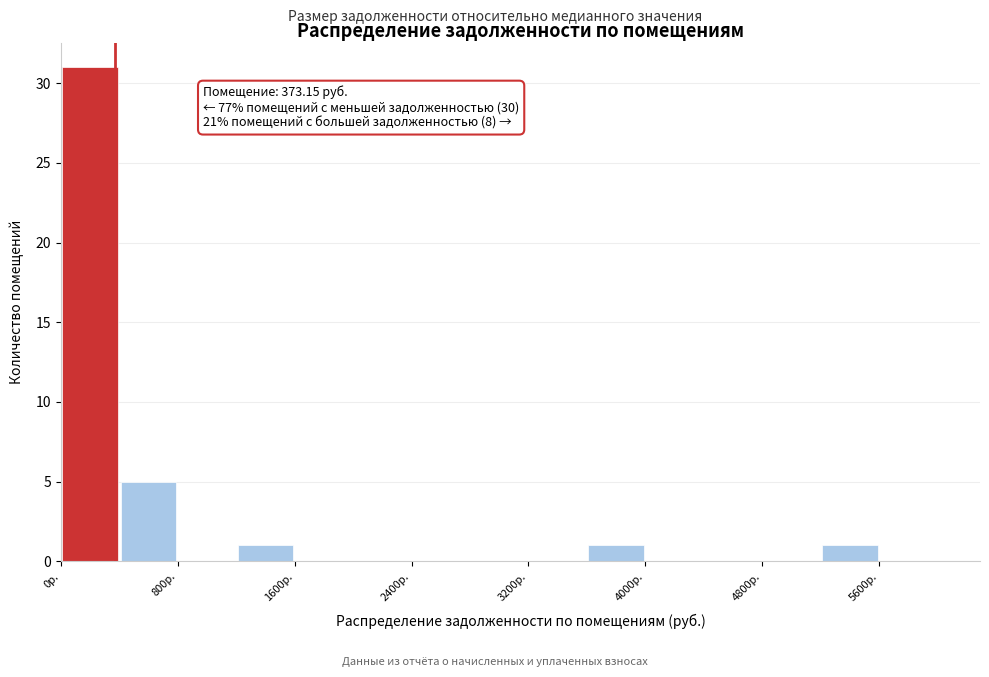

Over which range of the x-axis is the bar tallest?

0 to 400